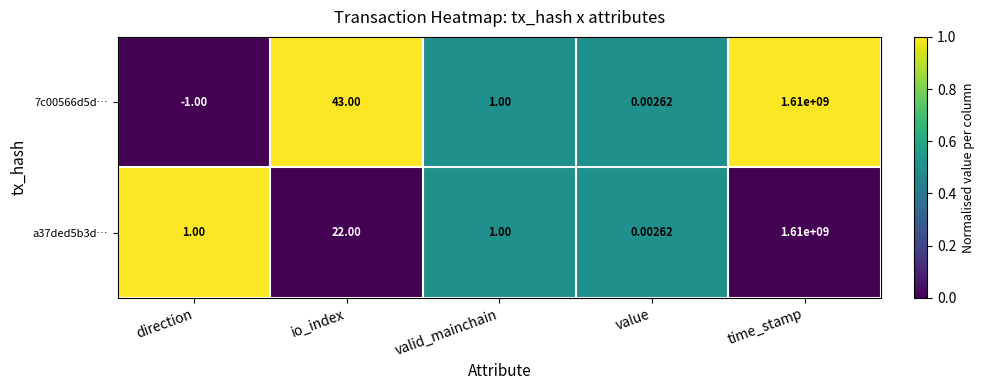

Where is a37ded5b3d… nearest to the value 805000000?

io_index